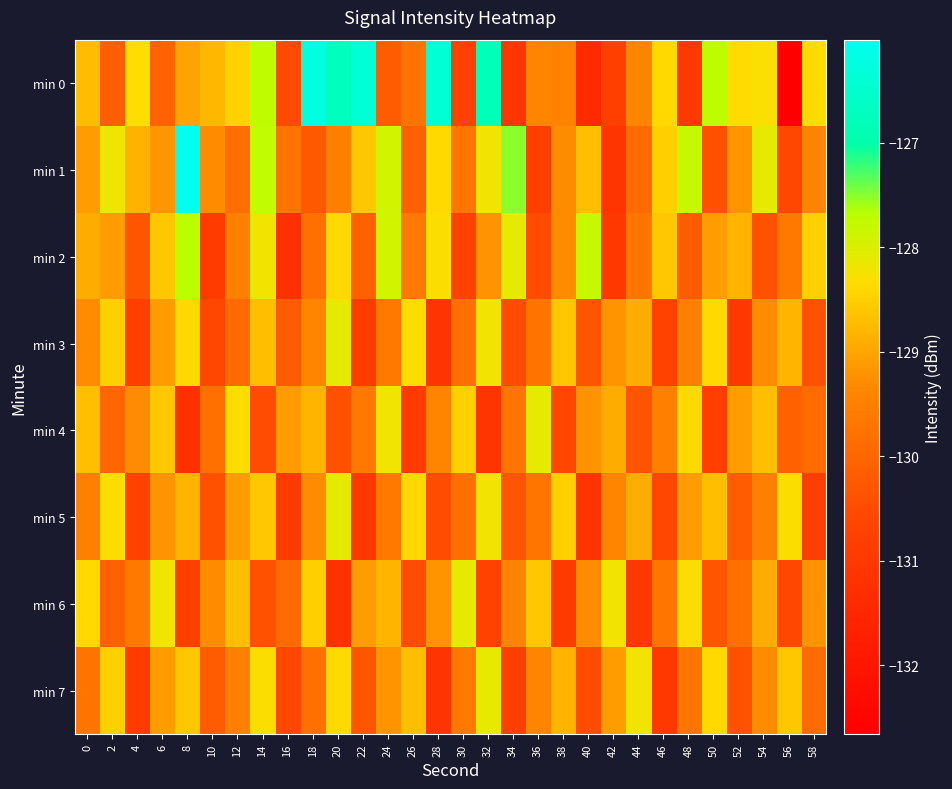

Which has a higher value, 30 or 46?

46